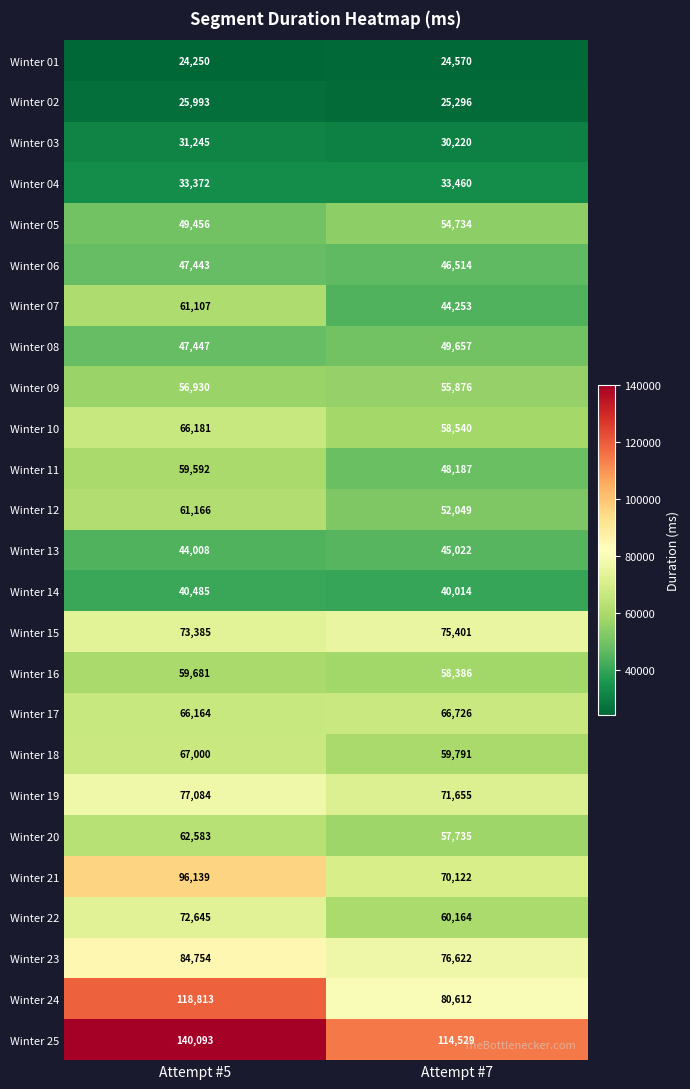

Which series has the widest spread of values?

Winter 24